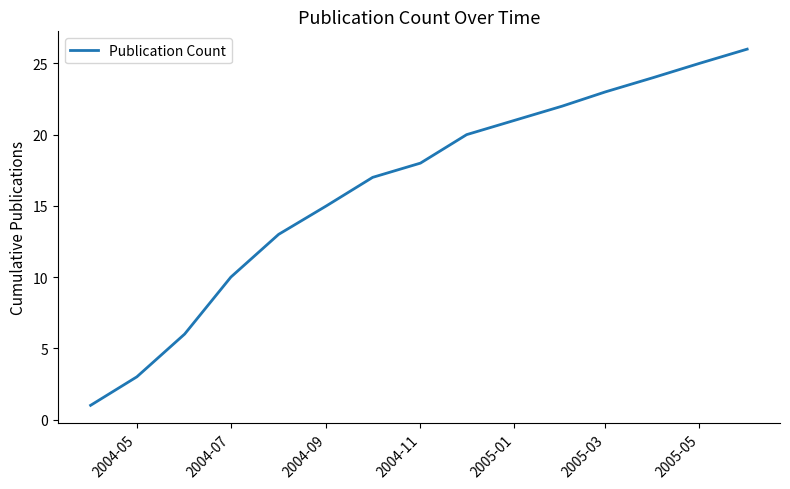

What is the difference between the maximum and minimum values?

25